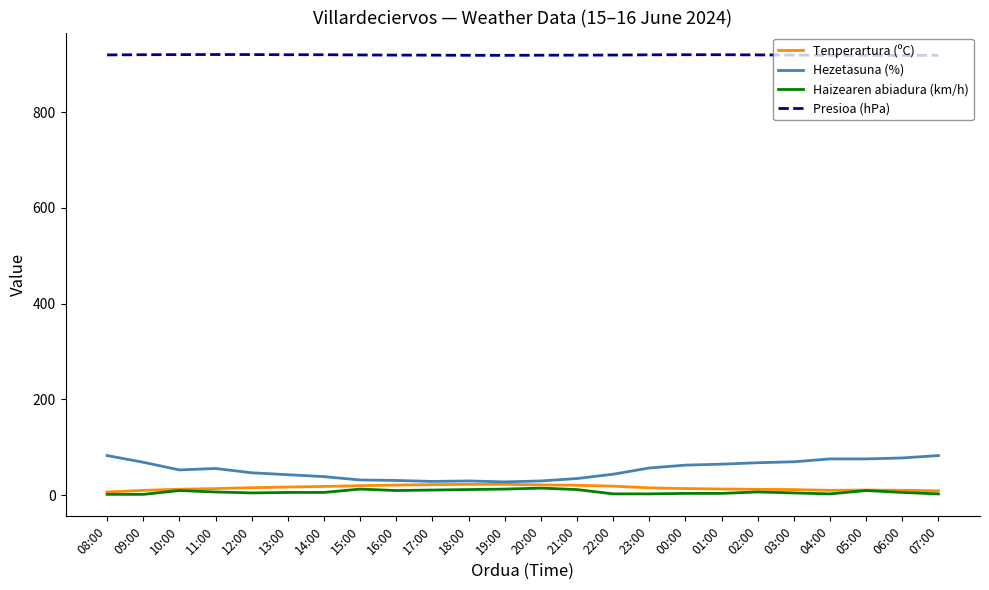

Which series has the widest spread of values?

Hezetasuna (%)